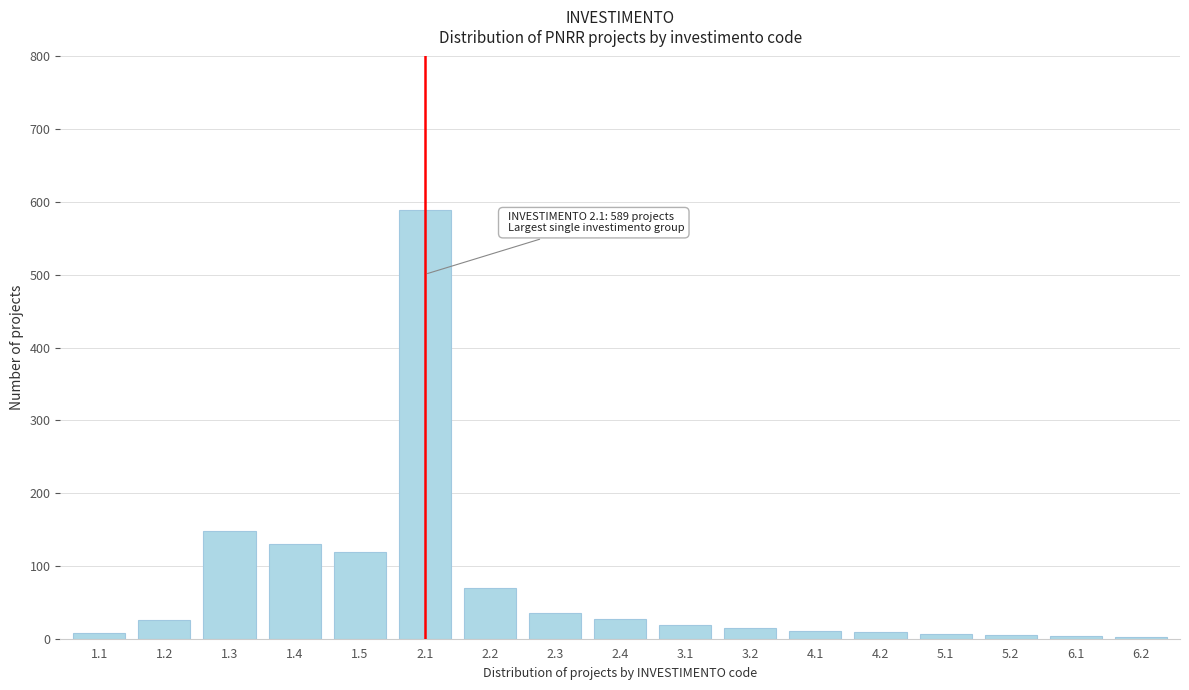

The value at 1.4 is 85. True or false?

False